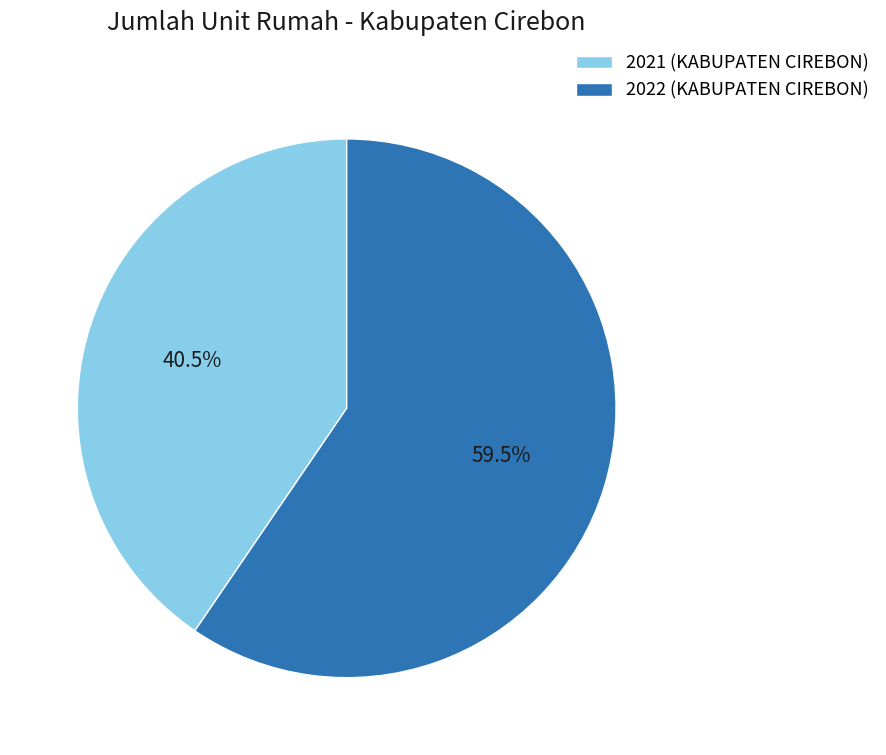

Rank the categories by value from lowest to highest.

2021 (KABUPATEN CIREBON), 2022 (KABUPATEN CIREBON)